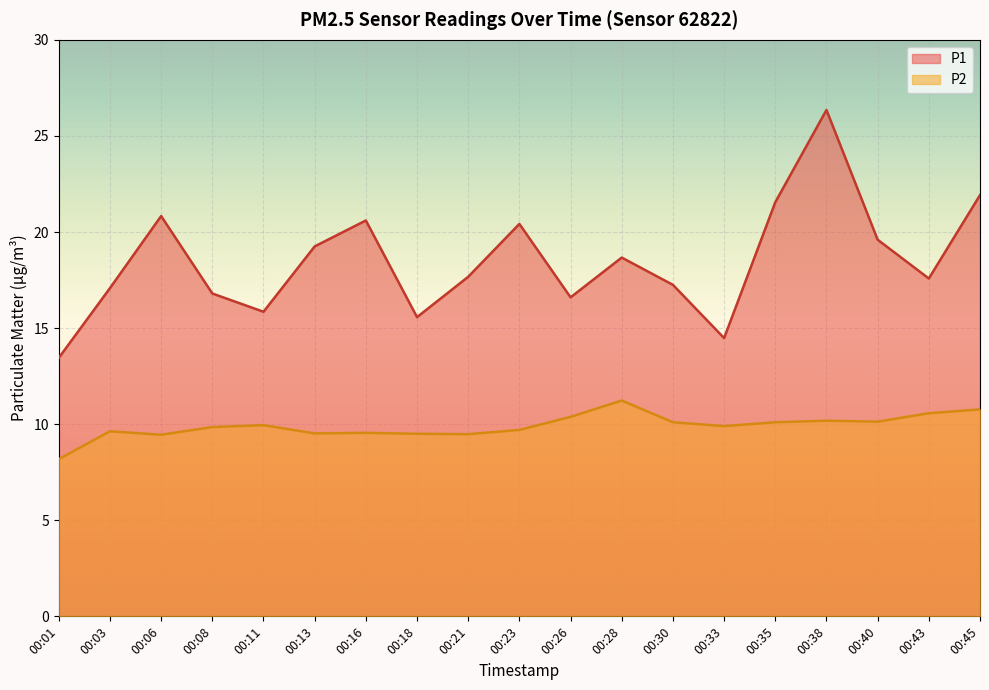

Reading left to right, transcribe all the data shown in this chart.

P1: 00:01=13.4	00:03=17.1	00:06=20.8	00:08=16.8	00:11=15.8	00:13=19.2	00:16=20.6	00:18=15.6	00:21=17.7	00:23=20.4	00:26=16.6	00:28=18.7	00:30=17.2	00:33=14.5	00:35=21.6	00:38=26.4	00:40=19.6	00:43=17.6	00:45=21.9
P2: 00:01=8.2	00:03=9.6	00:06=9.4	00:08=9.8	00:11=9.9	00:13=9.5	00:16=9.6	00:18=9.5	00:21=9.5	00:23=9.7	00:26=10.4	00:28=11.2	00:30=10.1	00:33=9.9	00:35=10.1	00:38=10.2	00:40=10.1	00:43=10.6	00:45=10.8